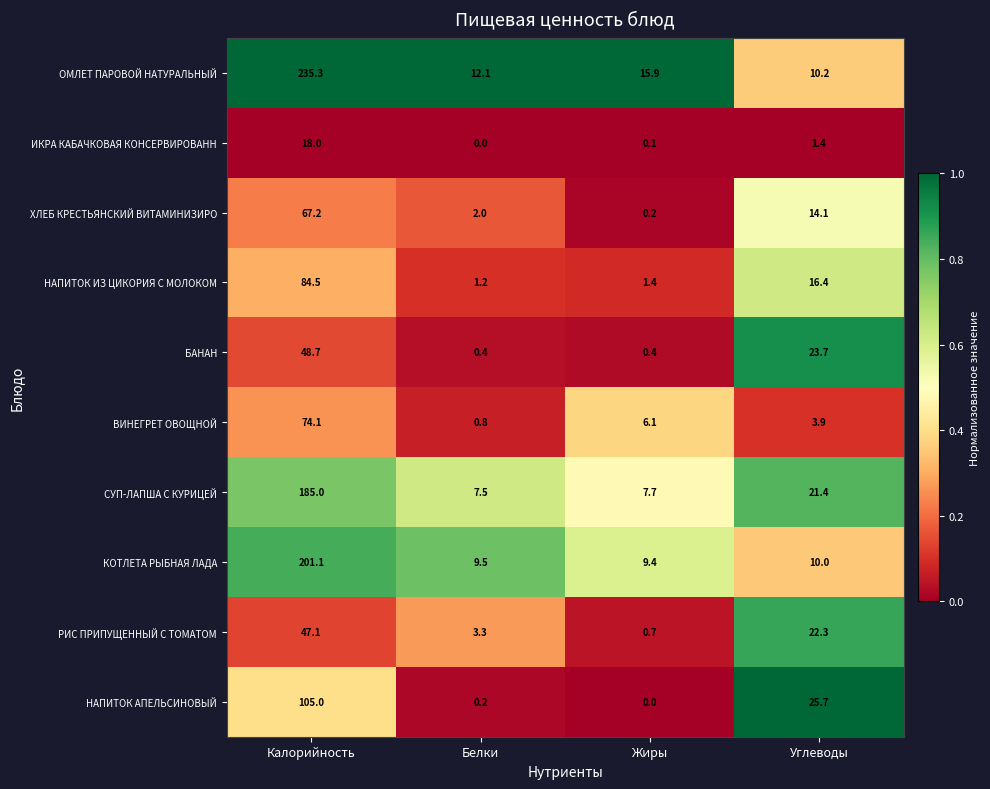

The НАПИТОК ИЗ ЦИКОРИЯ С МОЛОКОМ series shows 22.5 at Углеводы. True or false?

False